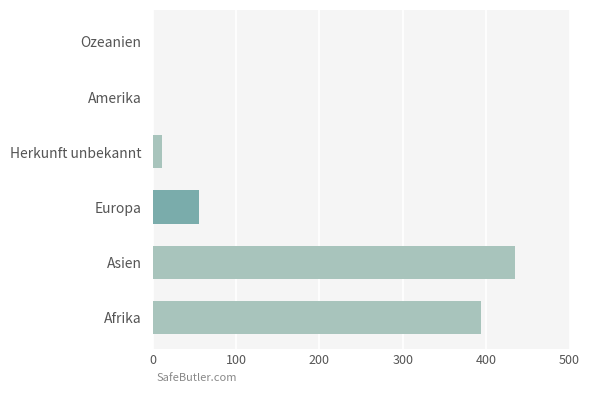

Which label corresponds to the largest value in the chart?

Asien